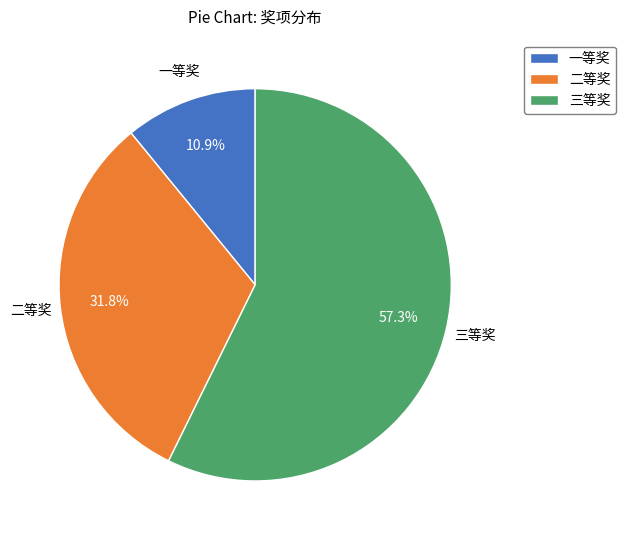

What is the smallest slice in the pie chart?

一等奖